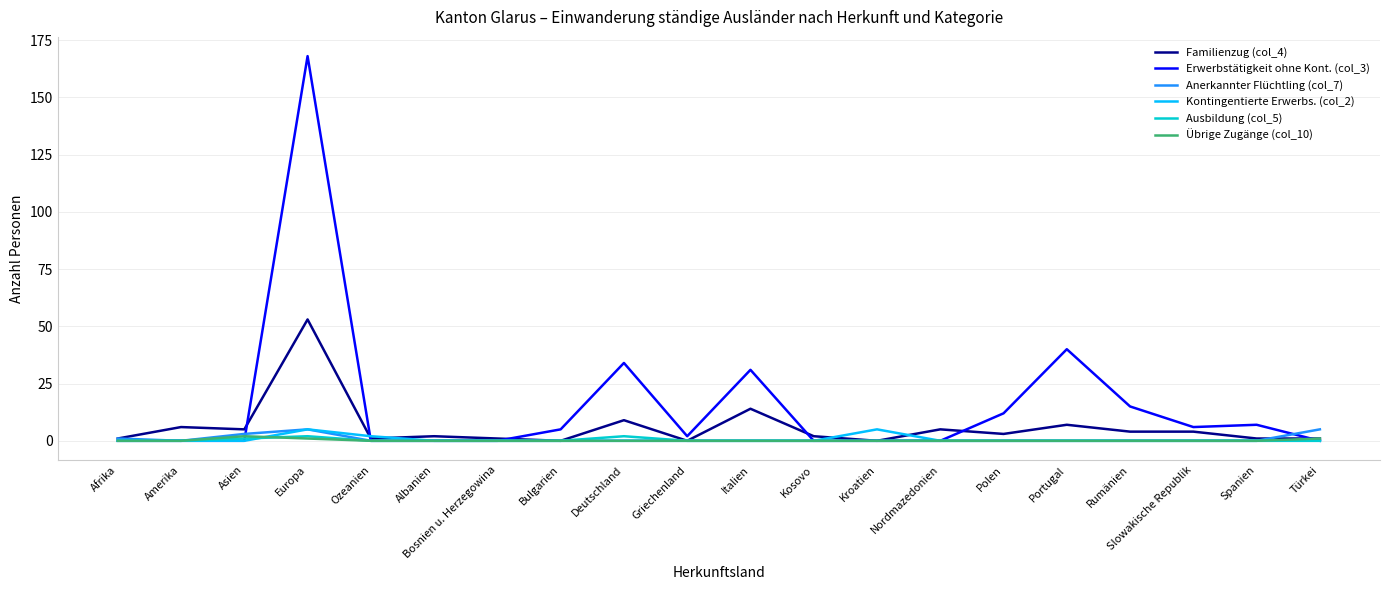

Which series has the largest range (max minus min)?

Erwerbstätigkeit ohne Kont. (col_3)